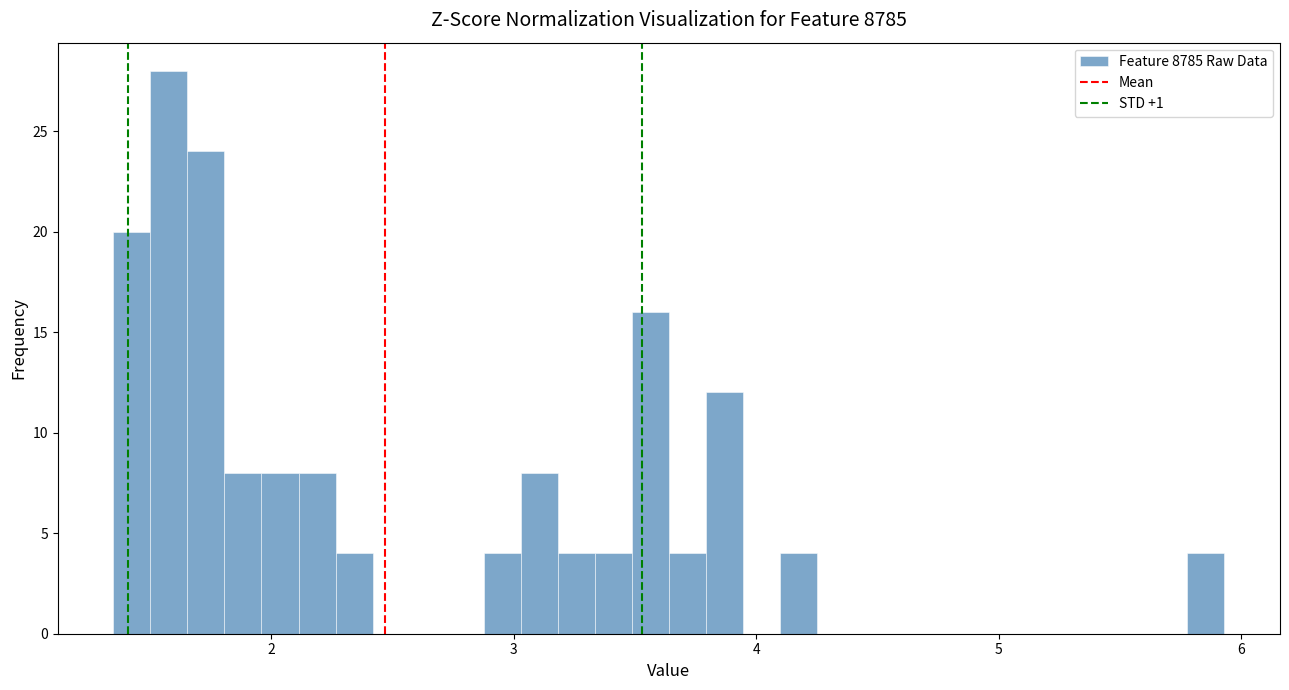

Read against the x-axis, roughly where is the centre of the tallest bar?

1.6